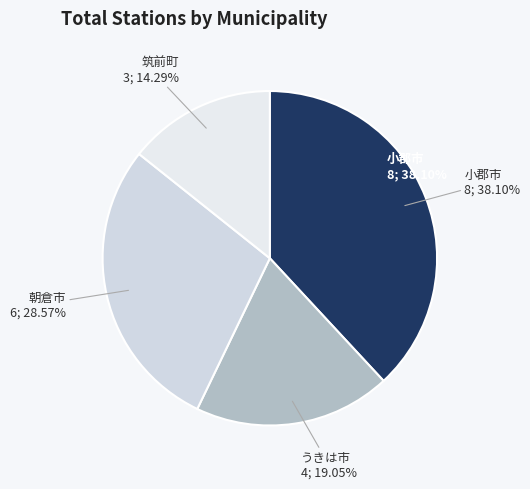

Which slice is the largest?

小郡市